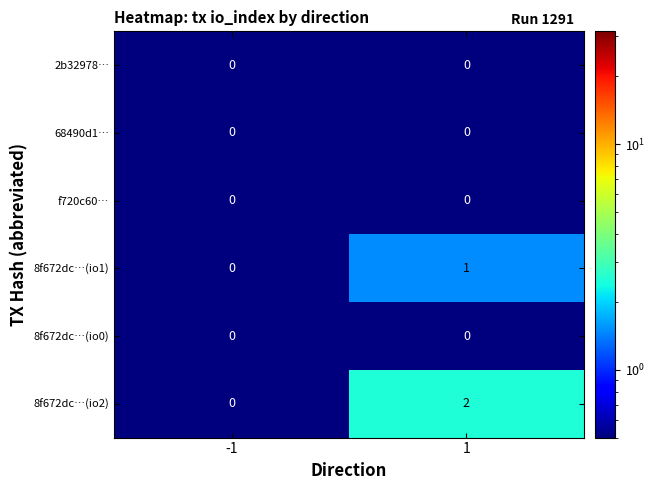

What is the greatest value displayed?

2